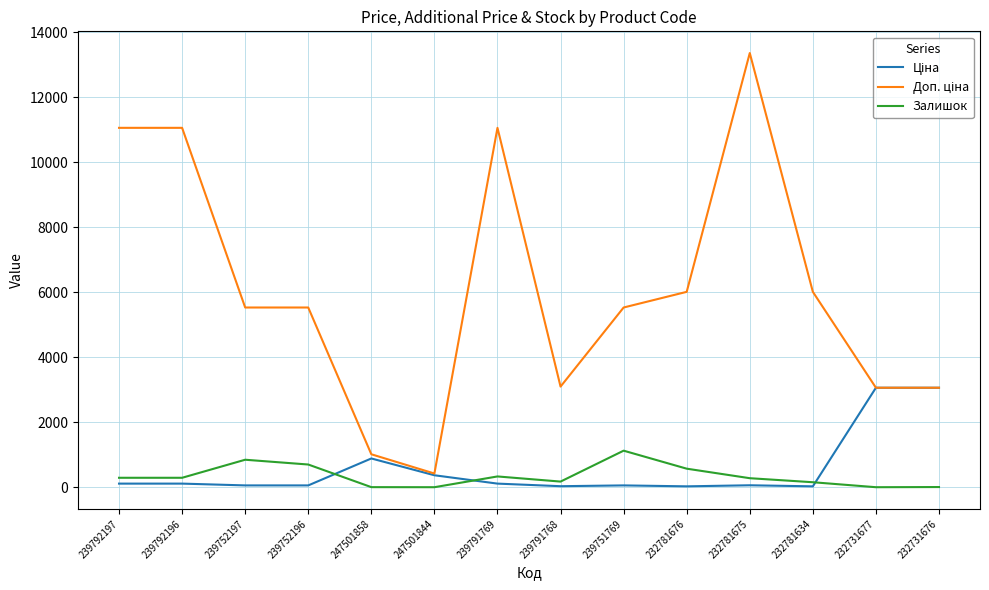

Which label corresponds to the largest value in the chart?

232781675